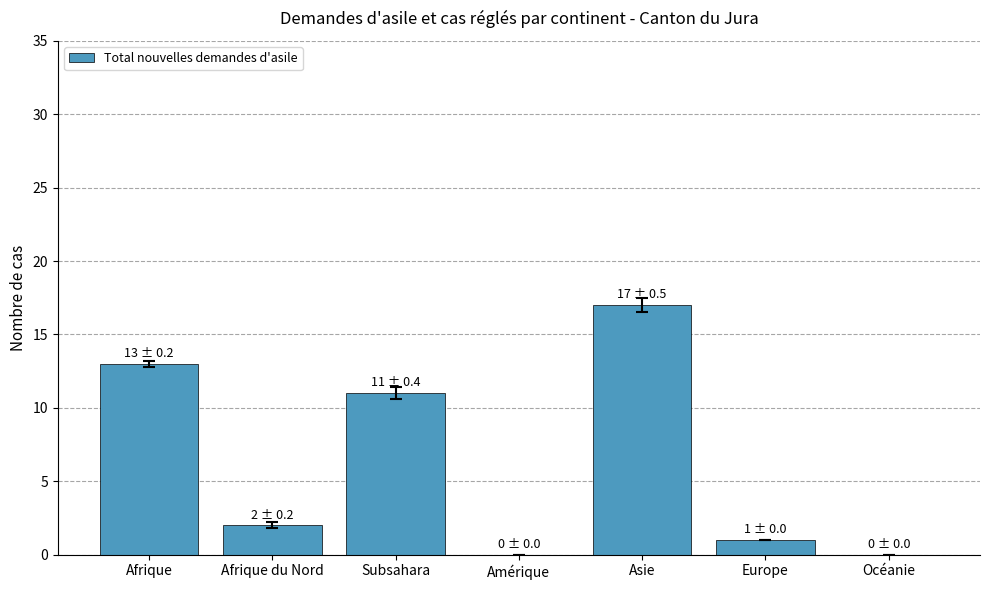

At which category does the chart reach its peak across all series?

Asie